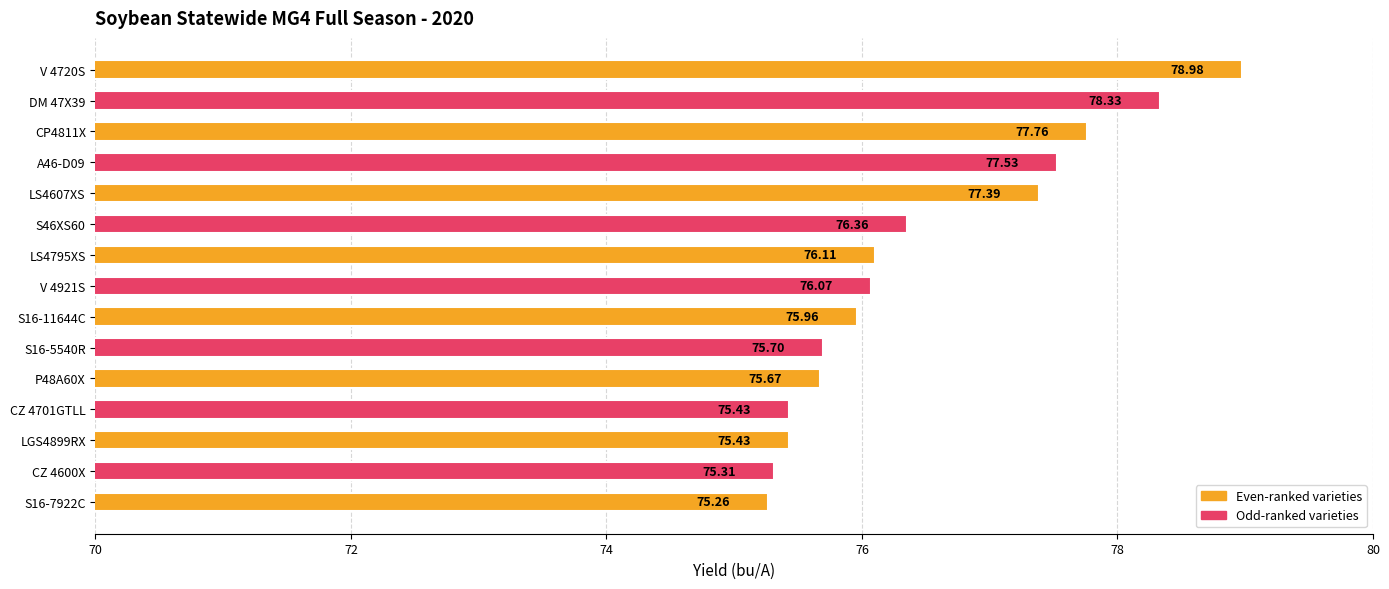

At which category does the chart reach its minimum across all series?

S16-7922C